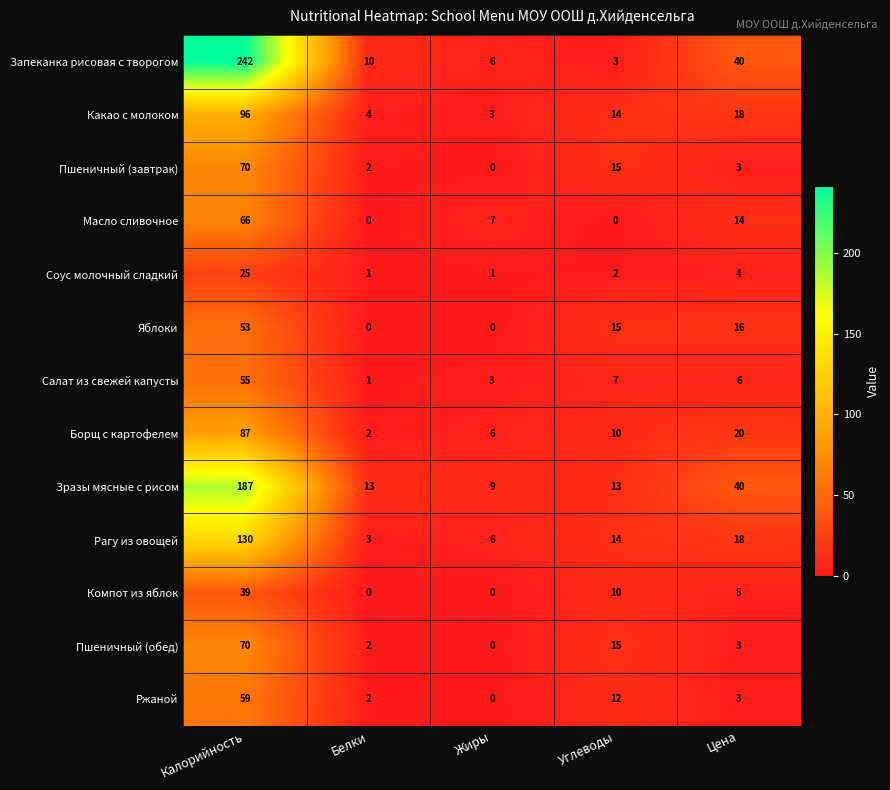

What is the lowest value of the Зразы мясные с рисом series?

9